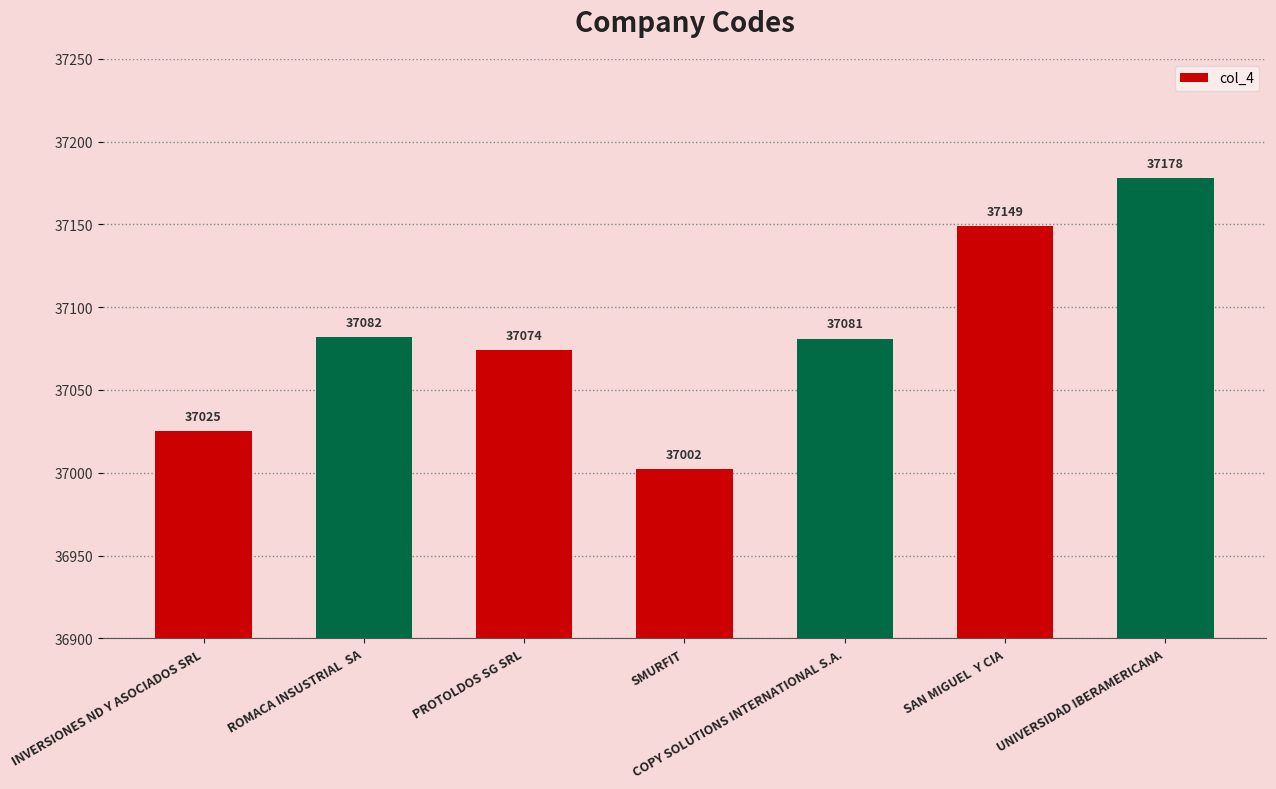

The value at INVERSIONES ND Y ASOCIADOS SRL is 37025. True or false?

True